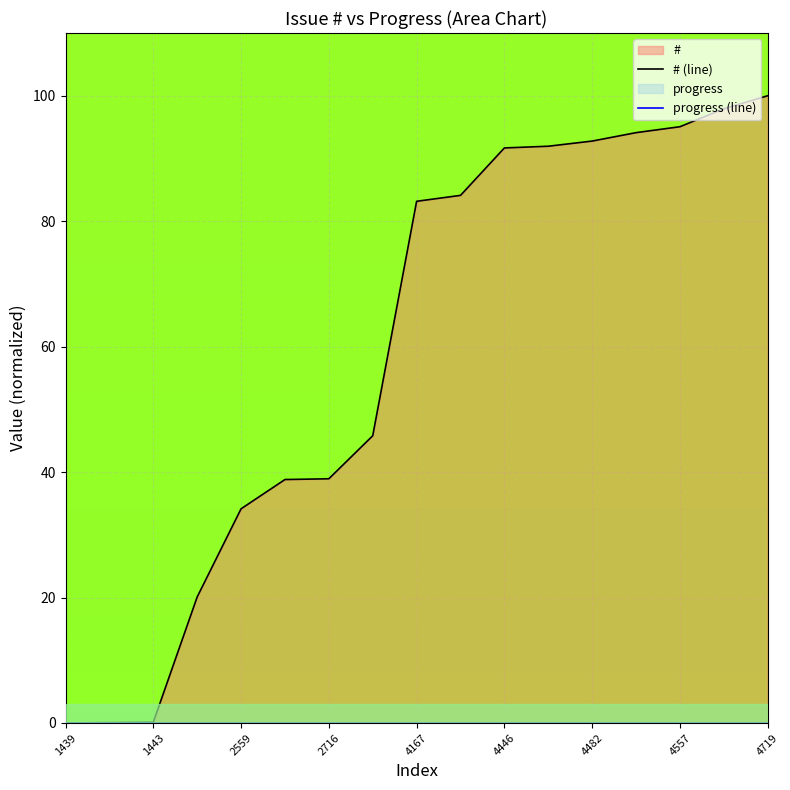

Reading left to right, transcribe all the data shown in this chart.

# (line): 0.0	0.1	0.1	20.1	34.1	38.8	38.9	45.8	83.2	84.1	91.7	92.0	92.8	94.1	95.1	97.9	100.0
progress (line): 0.0	0.0	0.0	0.0	0.0	0.0	0.0	0.0	0.0	0.0	0.0	0.0	0.0	0.0	0.0	0.0	0.0